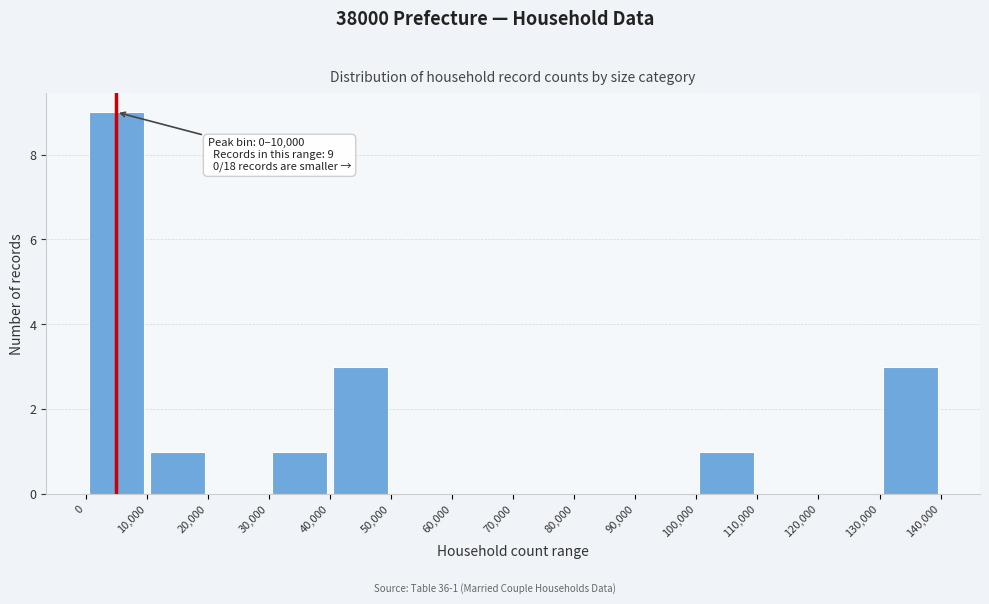

Over which range of the x-axis is the bar tallest?

0 to 10,000